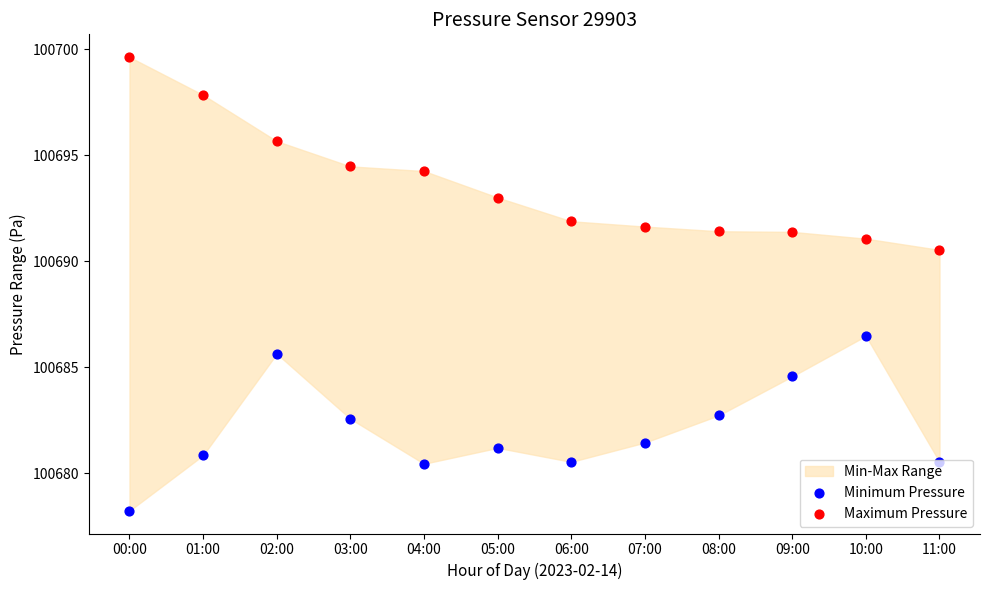

Is the value of Maximum Pressure at 02:00 greater than the value of Minimum Pressure at 04:00?

Yes